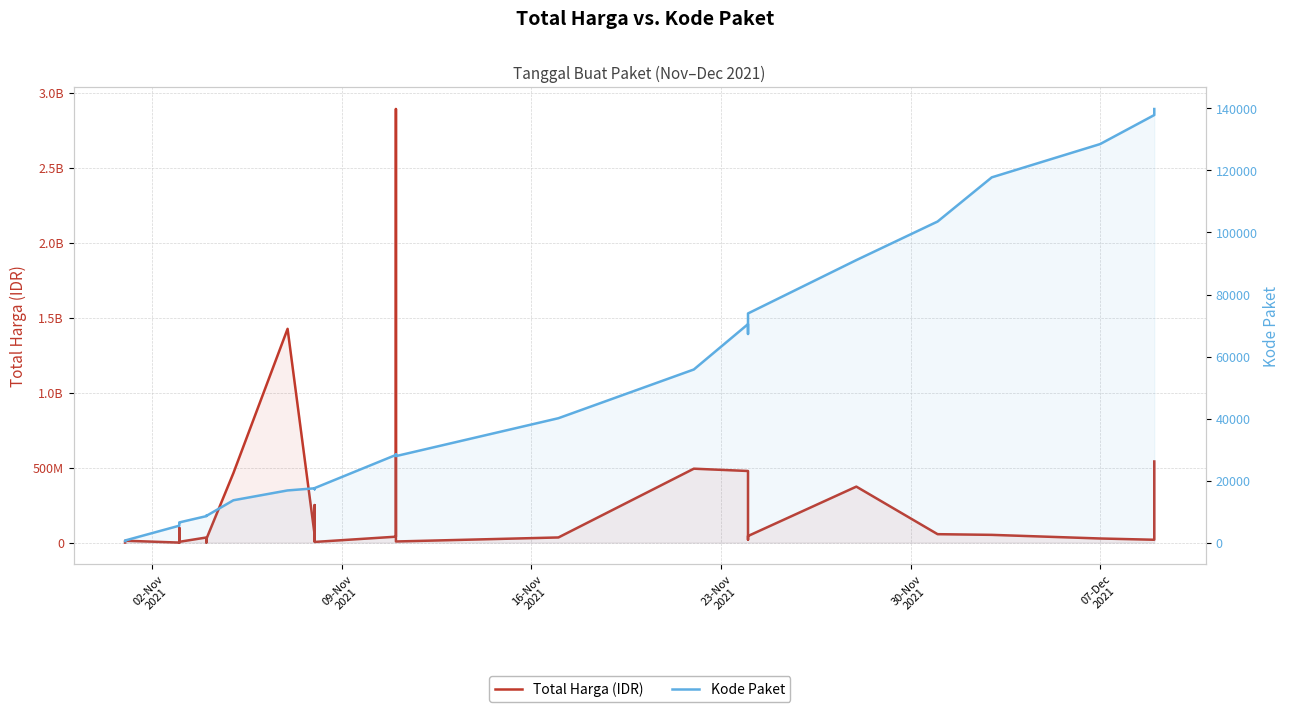

What is the difference between the maximum and second lowest values in the Total Harga (IDR) series?

2891940000